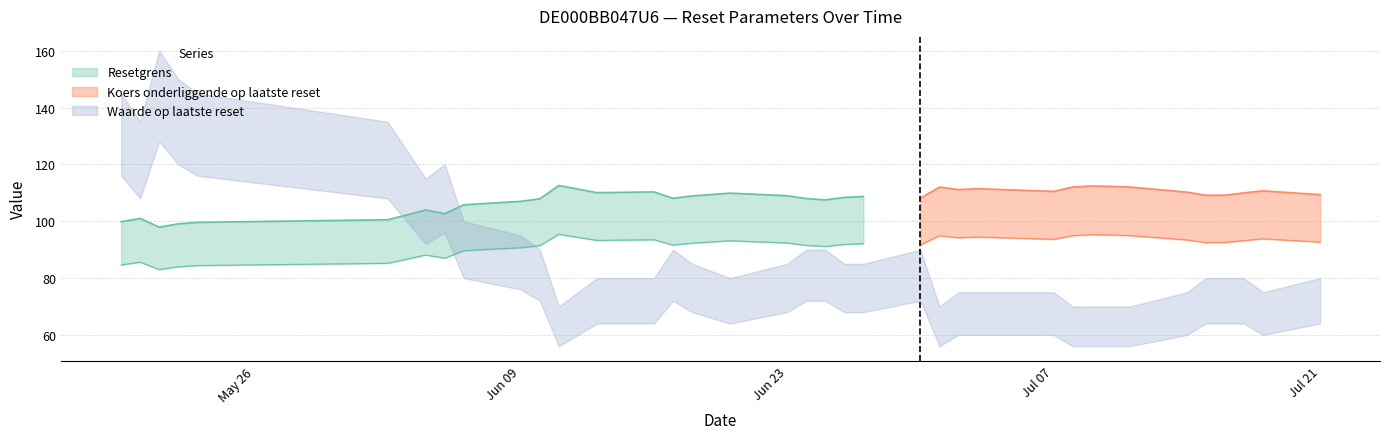

How many categories are shown in the chart?

39